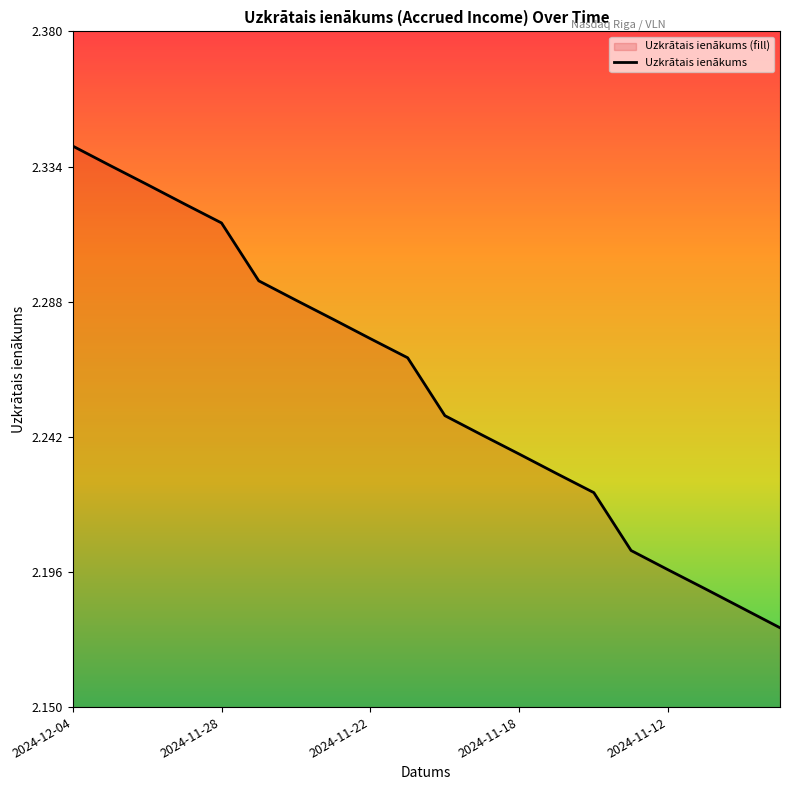

Reading left to right, list all the values displayed in this chart.

2024-12-04=2.3	2024-12-03=2.3	2024-12-02=2.3	2024-11-29=2.3	2024-11-28=2.3	2024-11-27=2.3	2024-11-26=2.3	2024-11-25=2.3	2024-11-22=2.3	2024-11-21=2.3	2024-11-20=2.2	2024-11-19=2.2	2024-11-18=2.2	2024-11-15=2.2	2024-11-14=2.2	2024-11-13=2.2	2024-11-12=2.2	2024-11-11=2.2	2024-11-08=2.2	2024-11-07=2.2